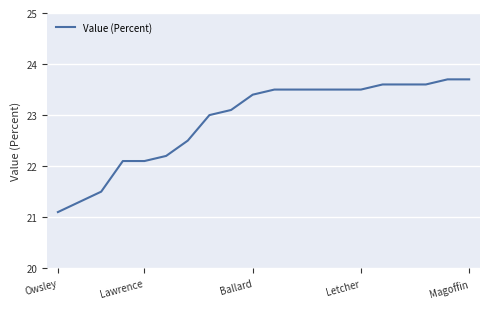

How many lines are shown in the chart?

1